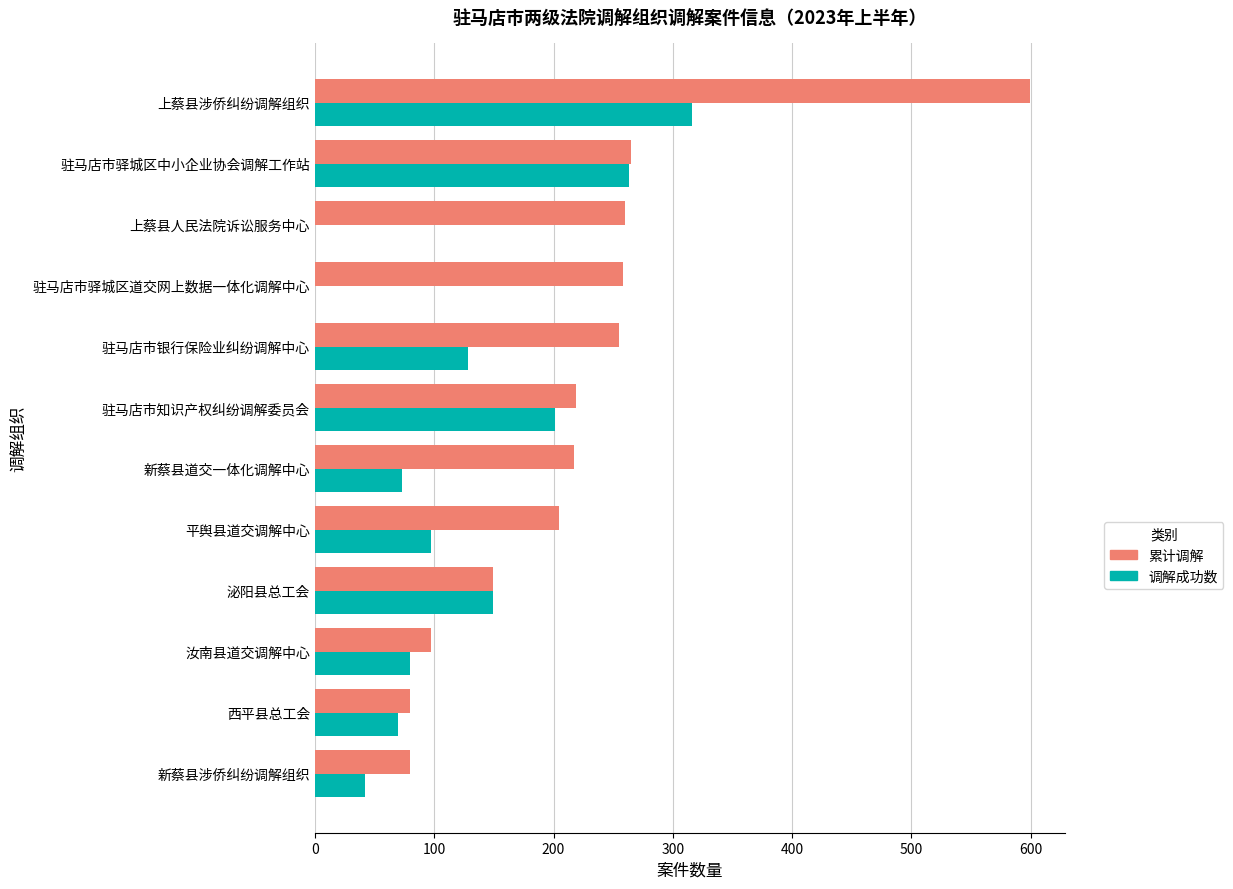

How many series are shown in this chart?

2